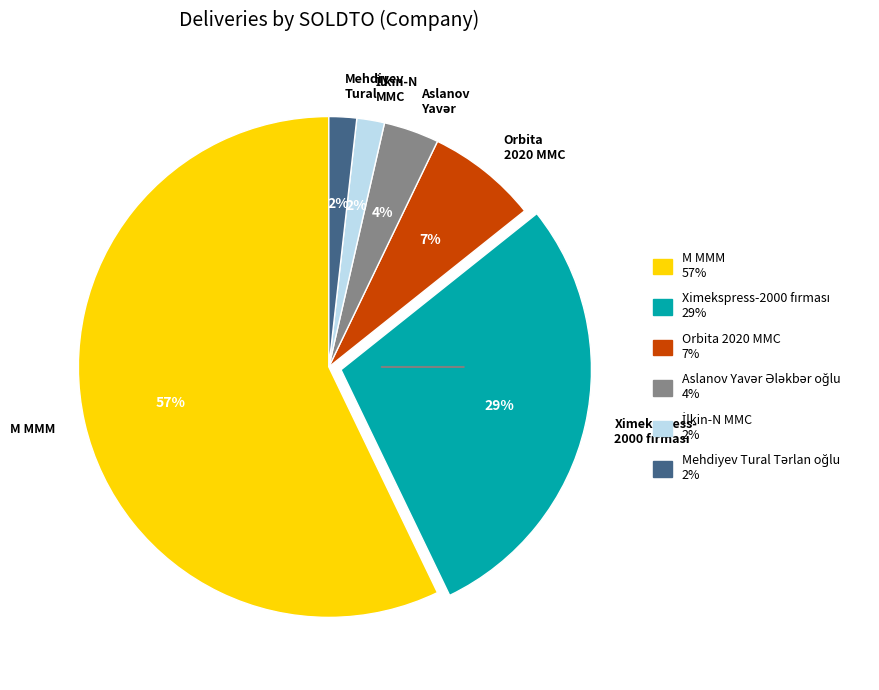

Which slice is the largest?

M MMM